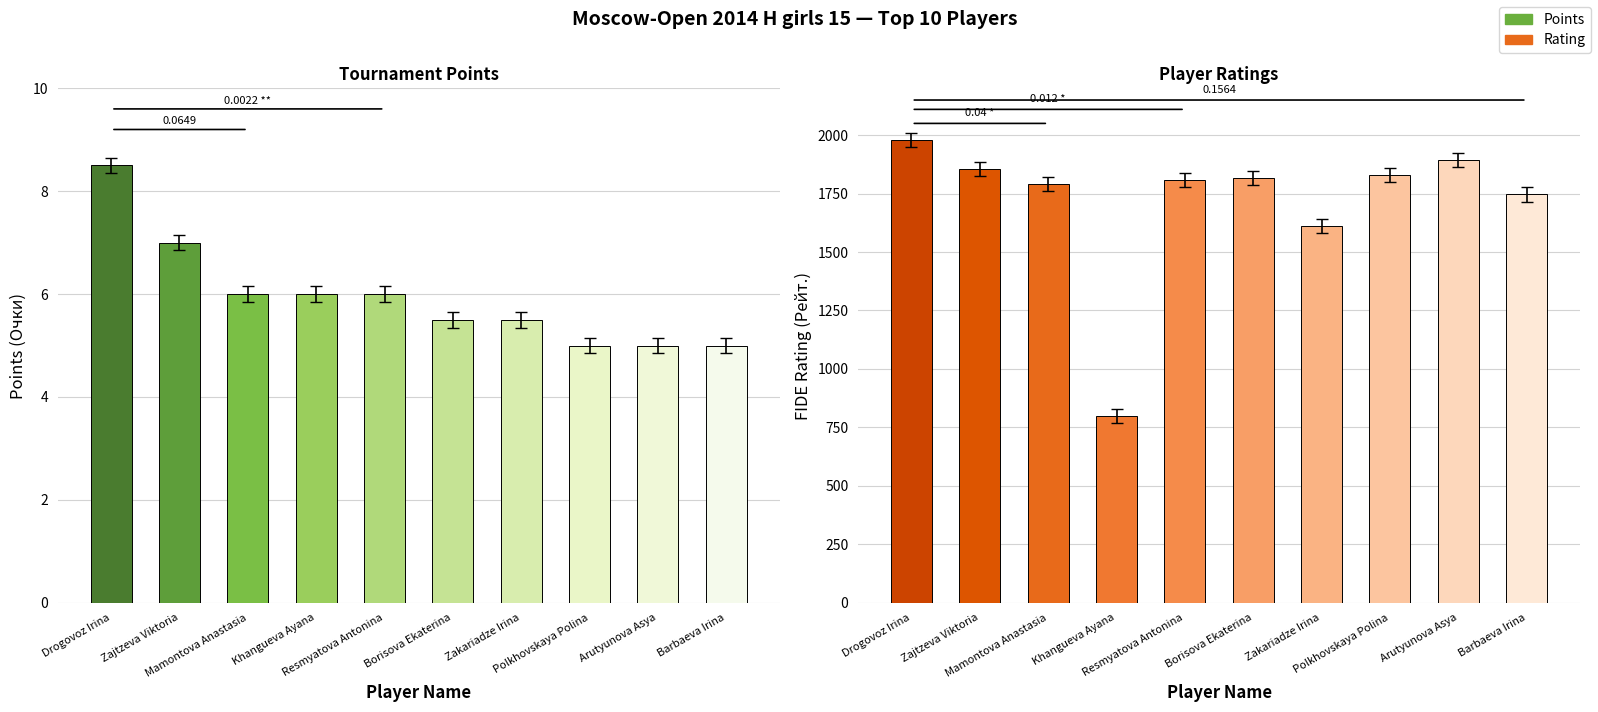

What is the total value across all series at Borisova Ekaterina?

1823.5